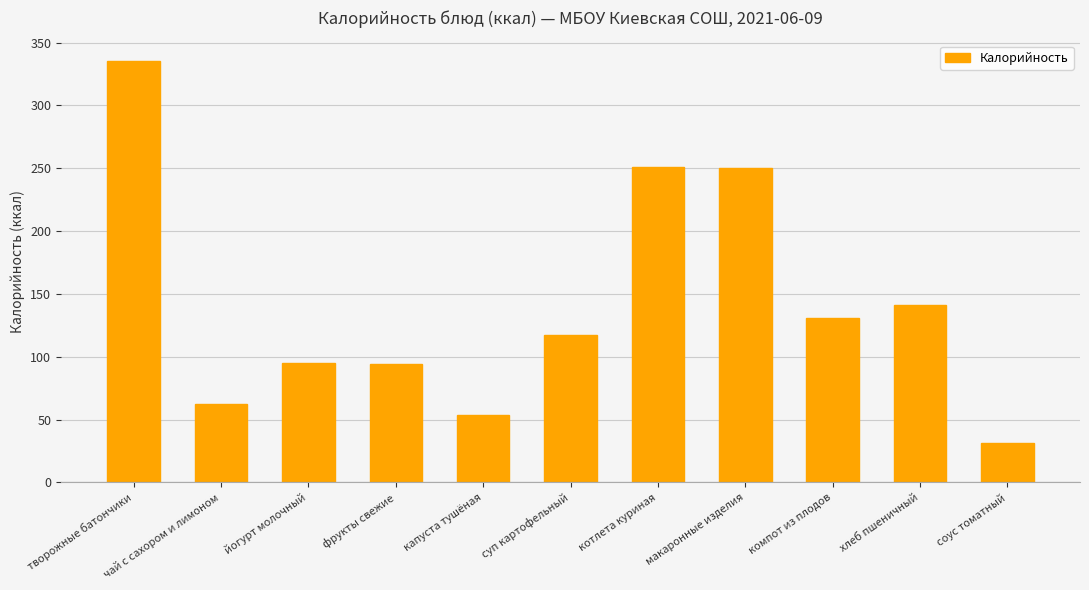

What is the label of the 8th bar from the left?

макаронные изделия